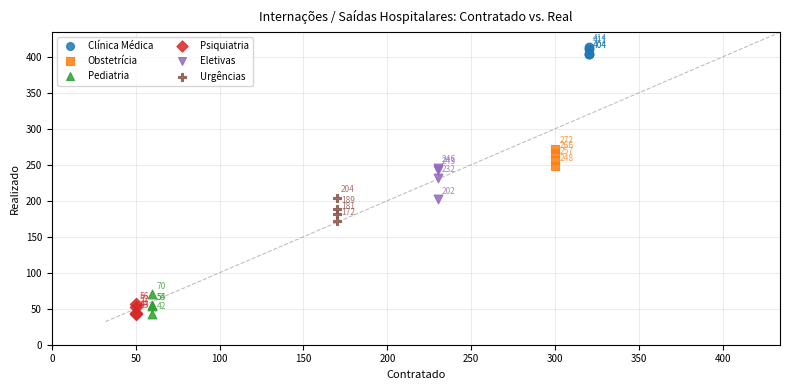

What are all the series names shown in the legend?

Clínica Médica, Obstetrícia, Pediatria, Psiquiatria, Eletivas, Urgências